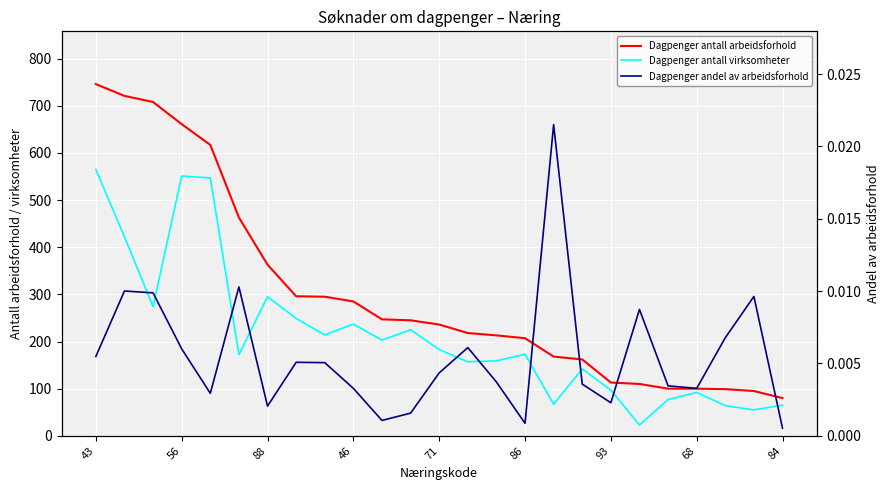

At which category does the chart reach its peak across all series?

43